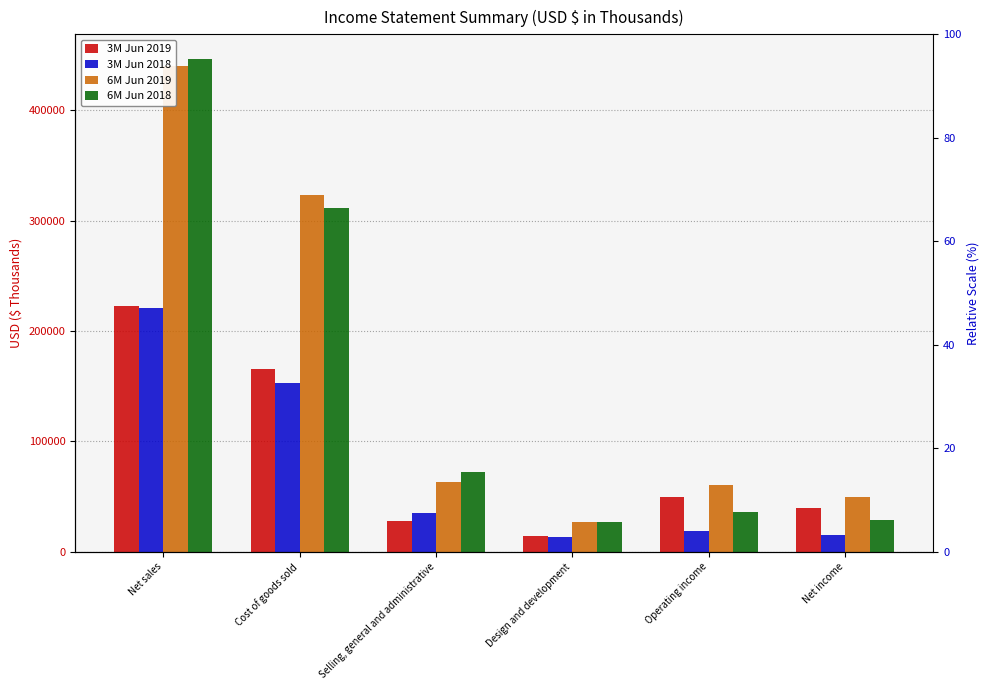

Rank the categories by 6M Jun 2019 value from highest to lowest.

Net sales, Cost of goods sold, Selling, general and administrative, Operating income, Net income, Design and development